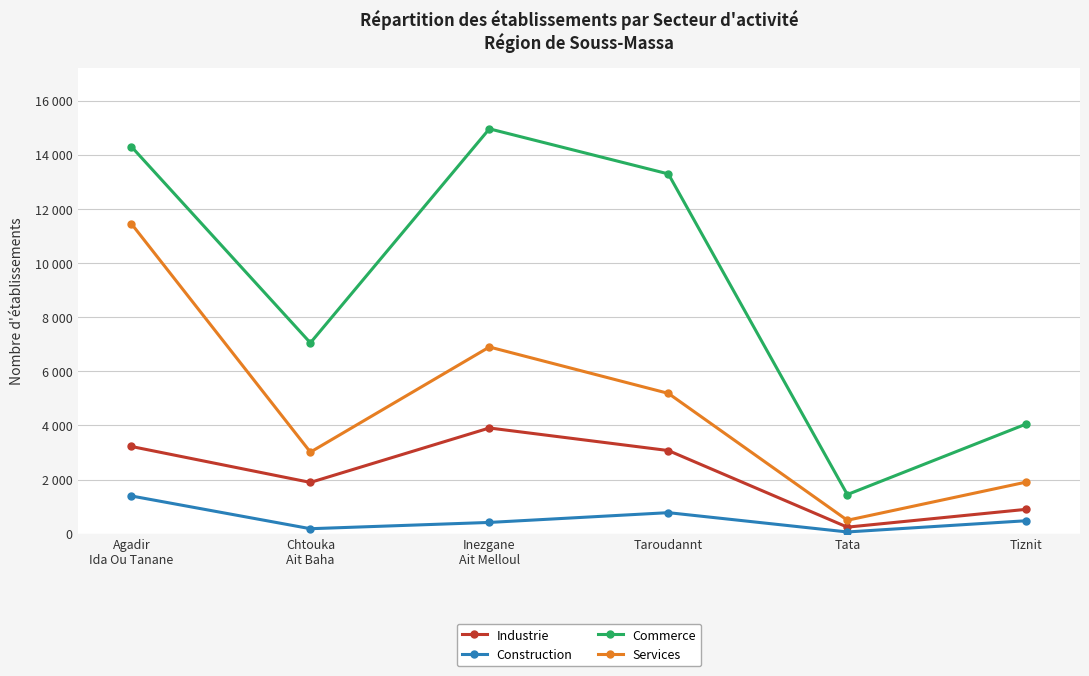

Reading left to right, extract all data points from this chart.

Industrie: 3221	1894	3905	3071	242	900
Construction: 1393	184	416	777	64	479
Commerce: 14296	7049	14955	13289	1446	4053
Services: 11448	3013	6896	5183	496	1907